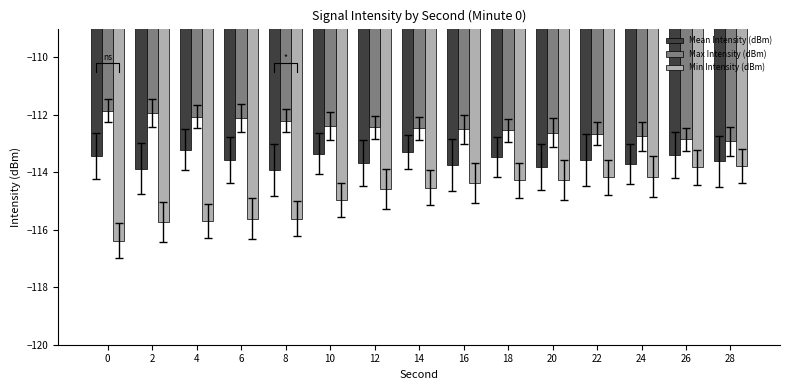

List the series in order of their overall mean, highest first.

Max Intensity (dBm), Mean Intensity (dBm), Min Intensity (dBm)